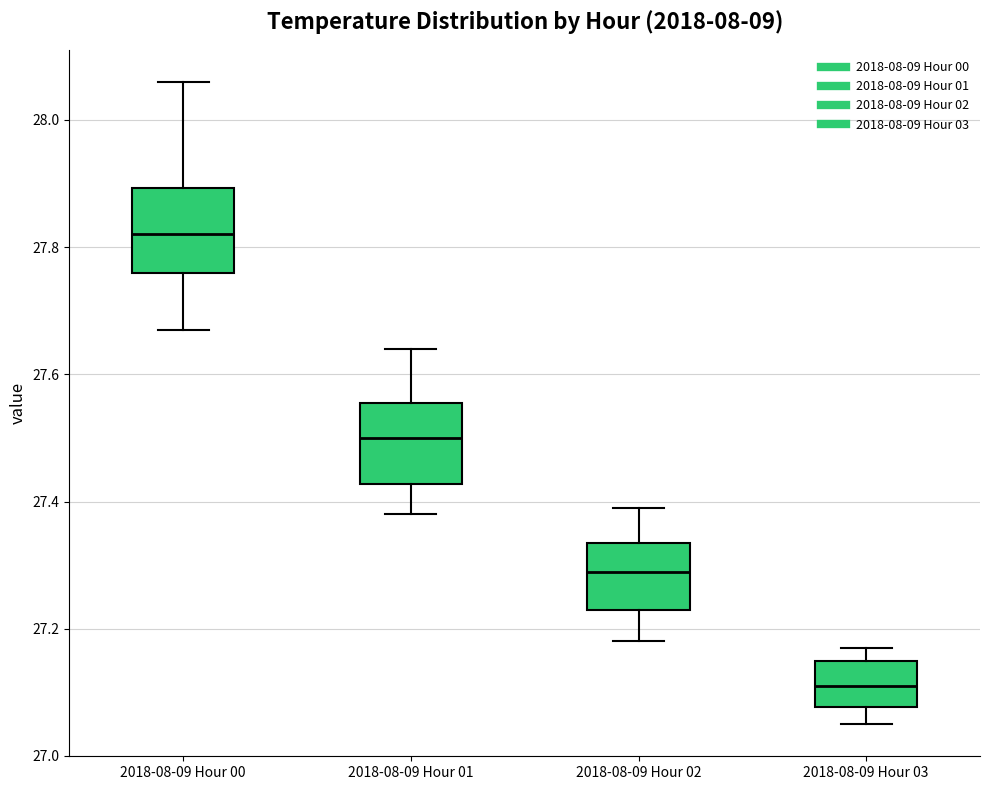

Where is the lower edge of the box for 2018-08-09 Hour 03 on the y-axis? The values are not printed on the chart, so give them approximately, as read against the axis.

27.08